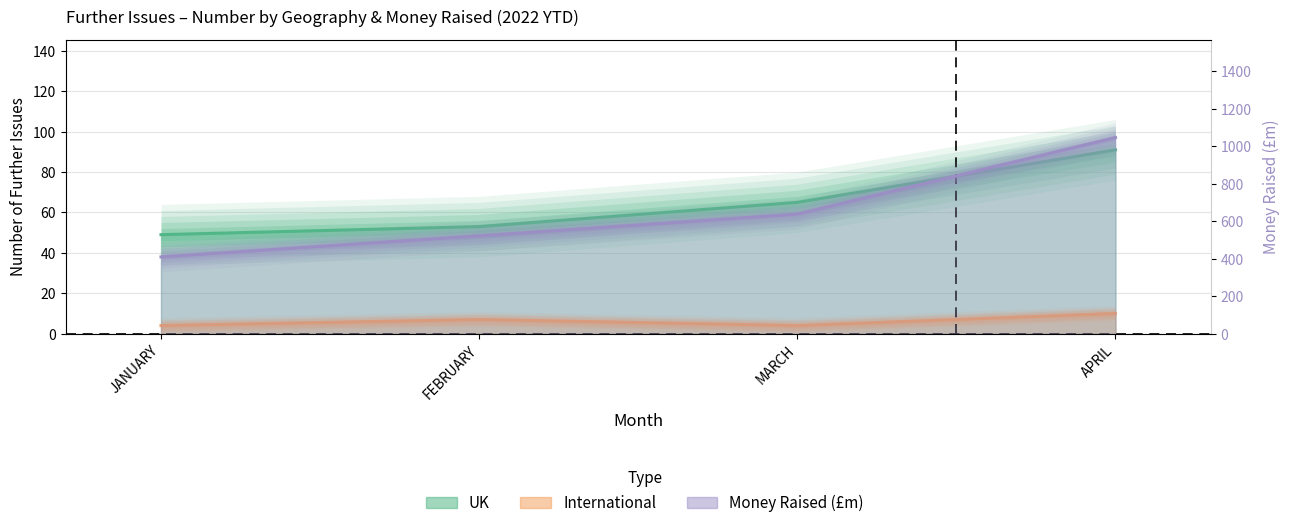

Which series has the largest range (max minus min)?

Money Raised (£m)